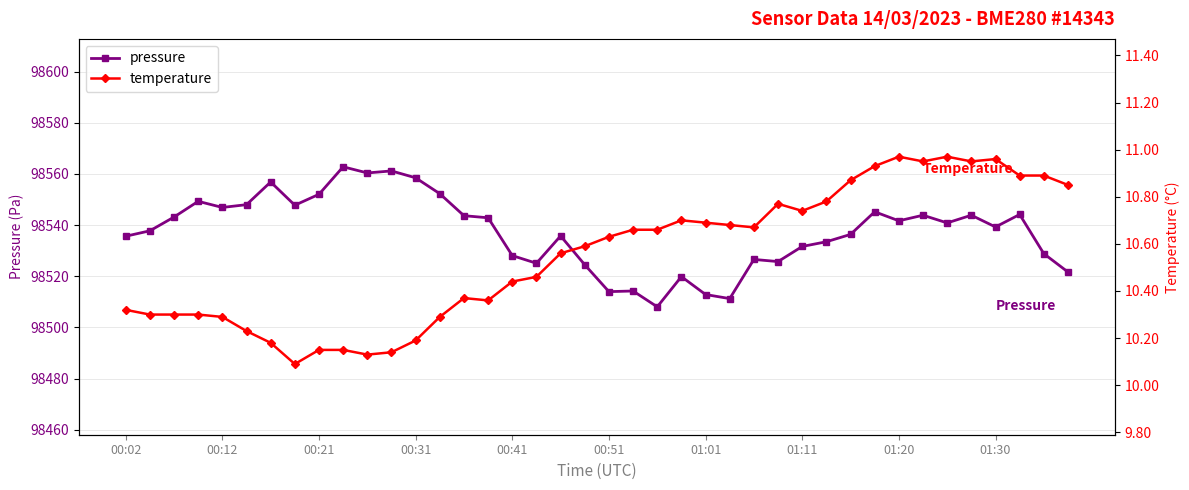

What is the minimum value shown in the chart?

10.1